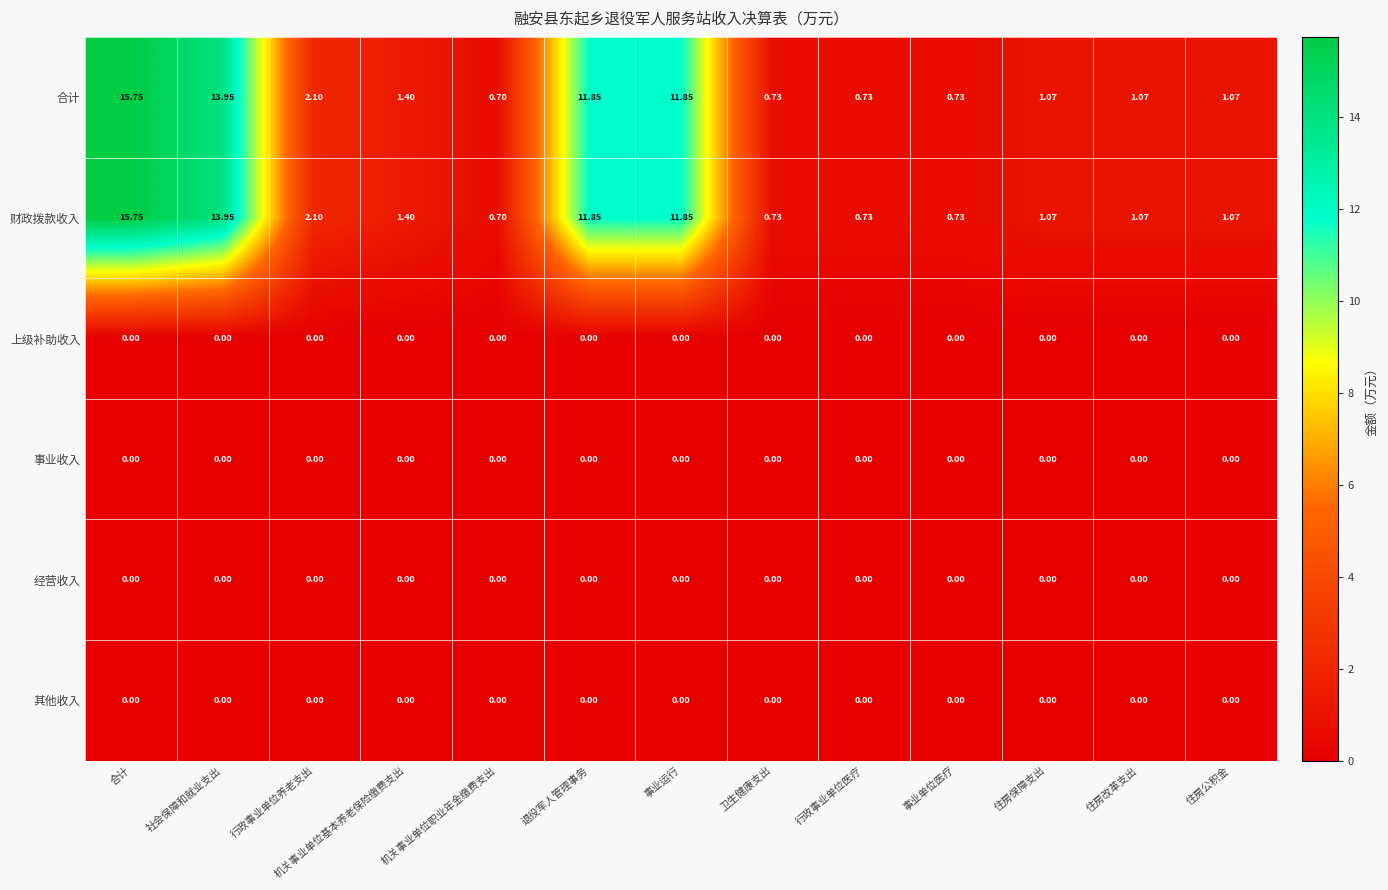

What is the total value across all series at 行政事业单位医疗?

1.5